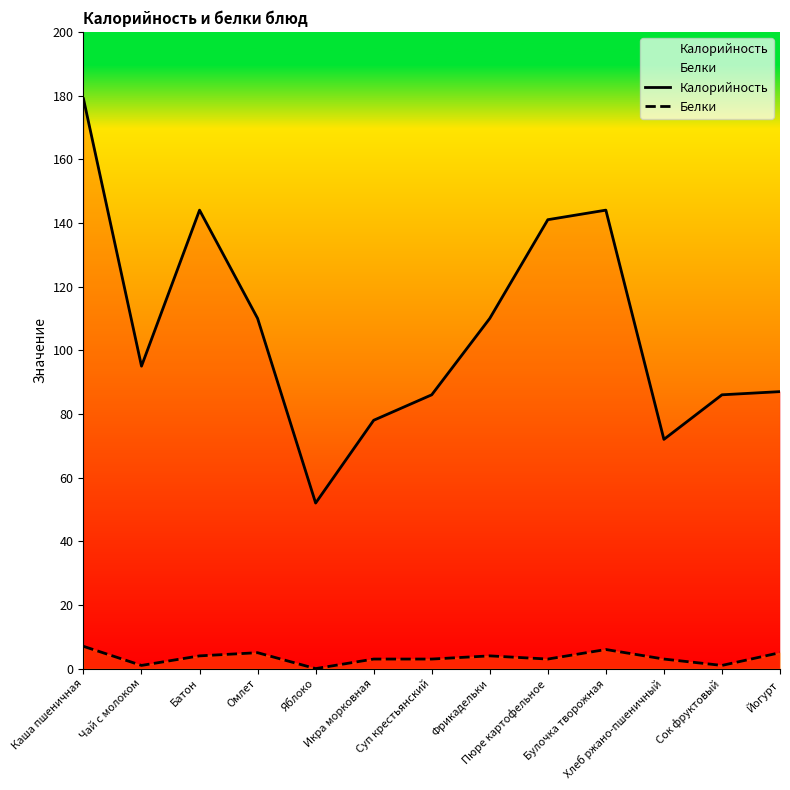

Is it true that Белки equals 6 at Булочка творожная?

True